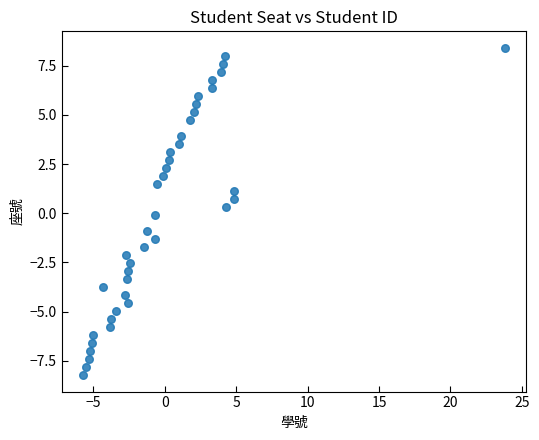

What is the range of Y values (max minus min)?

16.7